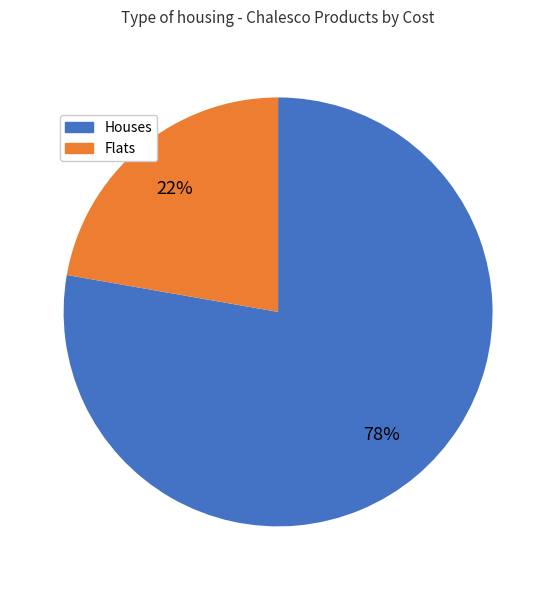

Does any single category account for the majority?

Yes